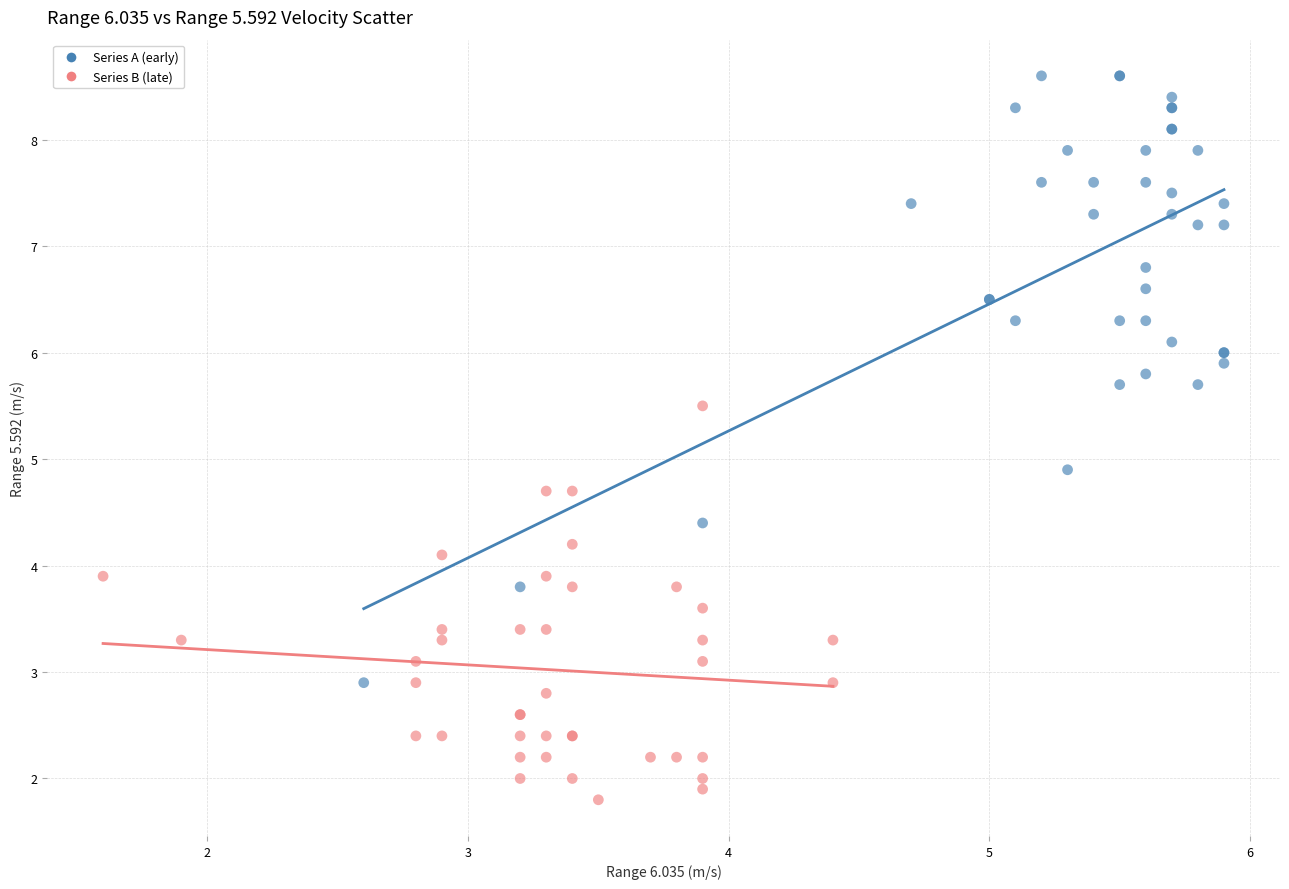

Which series has the largest Y range (max minus min)?

Series A (early)